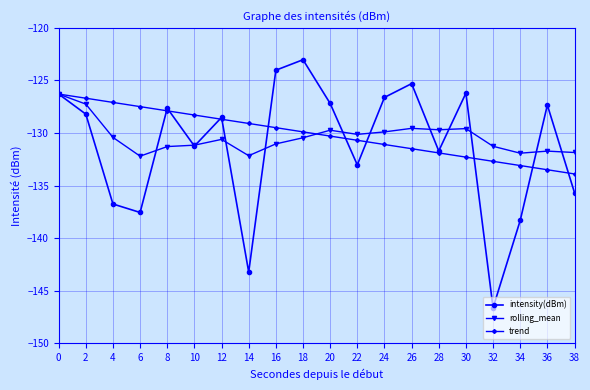

Which series has the largest range (max minus min)?

intensity(dBm)